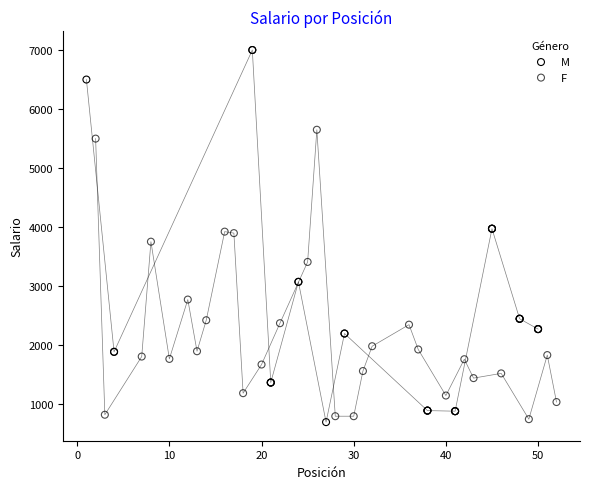

Which series has the widest spread of Y values?

M